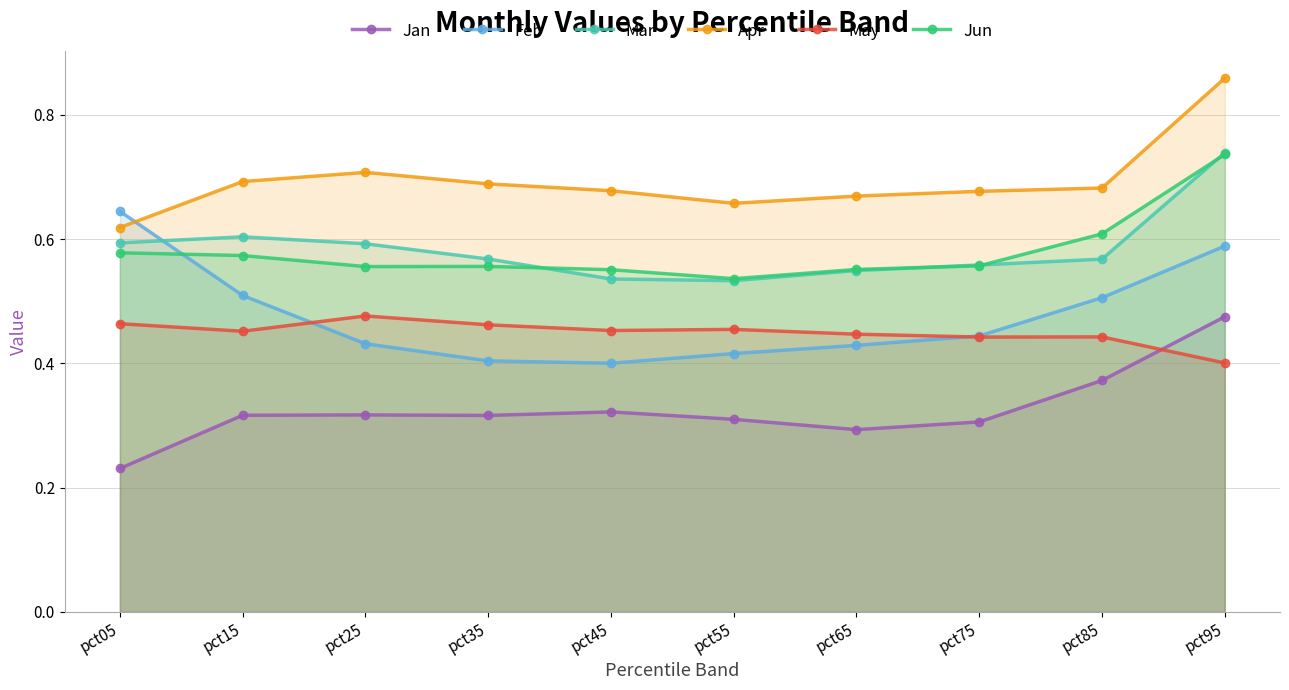

List the series in order of their peak value, highest first.

Apr, Mar, Jun, Feb, May, Jan